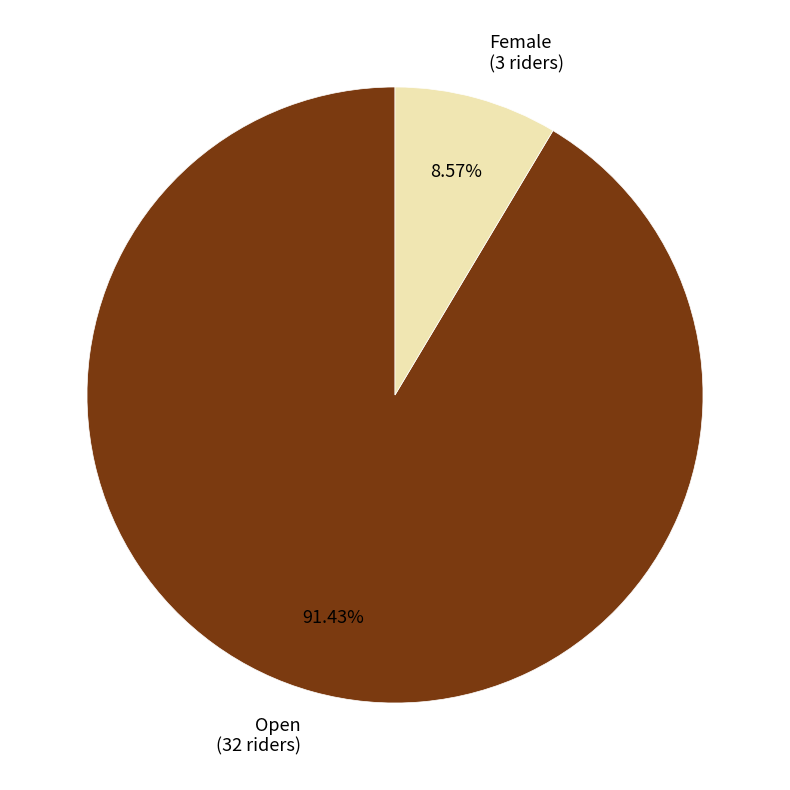

Is there a majority slice in this chart?

Yes